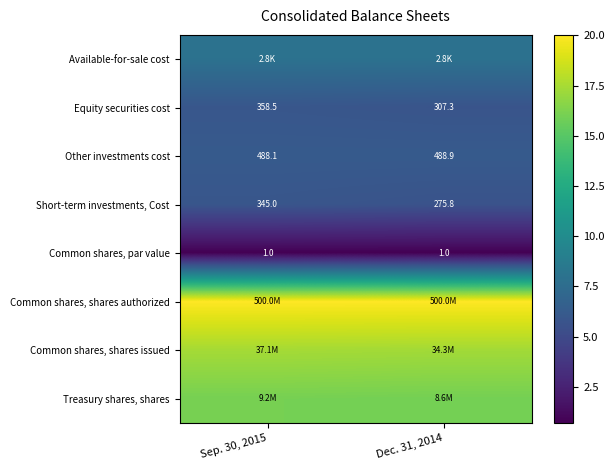

What is the total value across all series at Dec. 31, 2014?

79.5